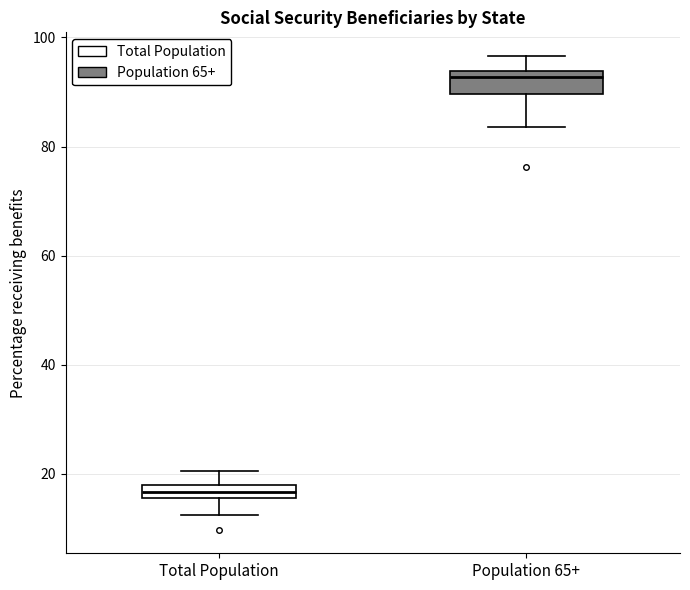

Which box has the lowest median line?

Total Population